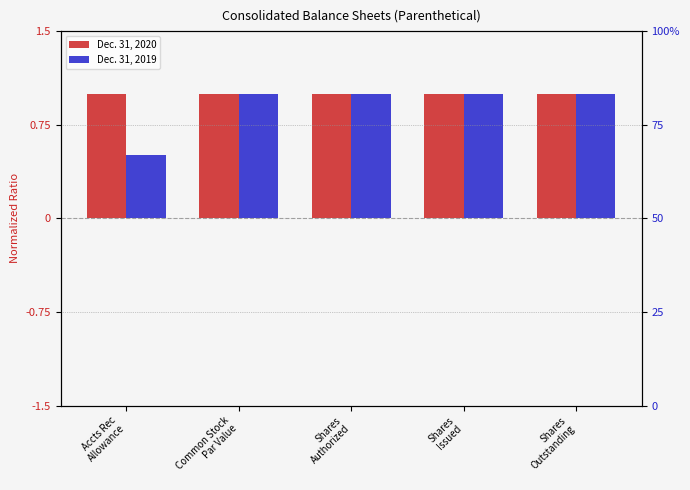

What is the label of the 3rd bar from the right?

Shares
Authorized